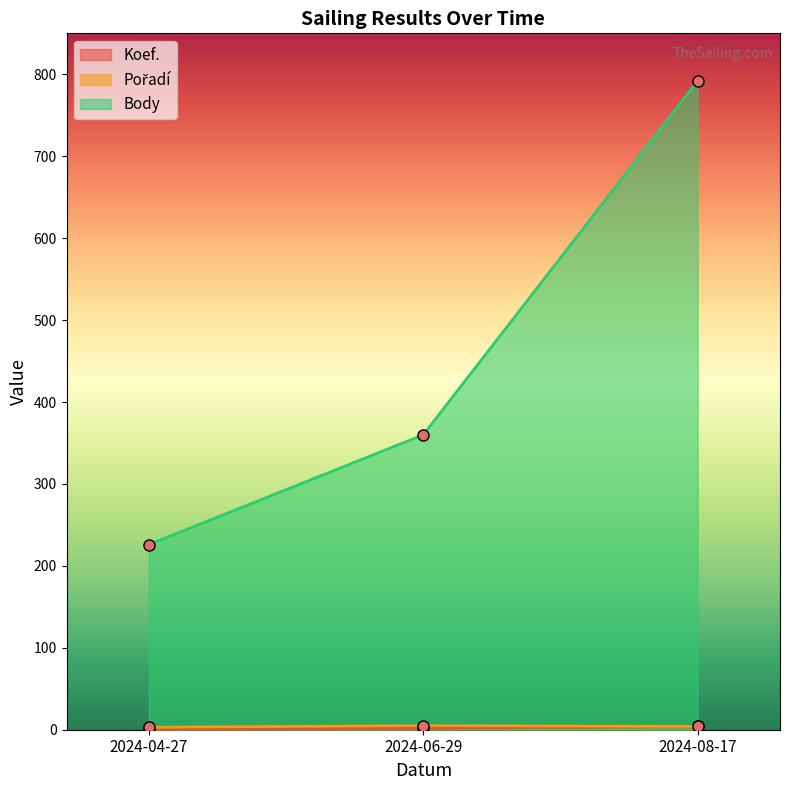

How many data points in Body are above 360?

1